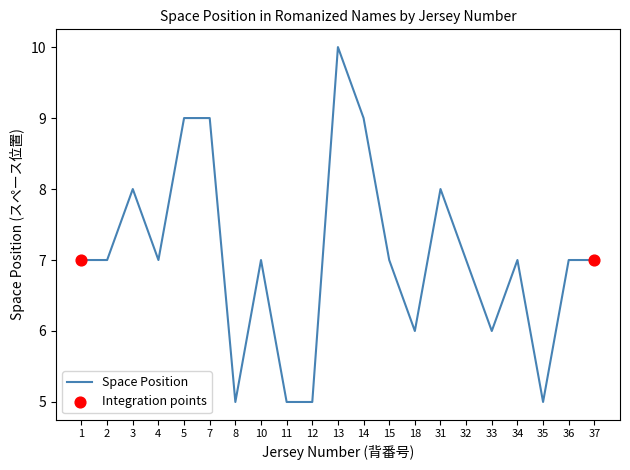

What is the change in value from 7 to 12?

-4